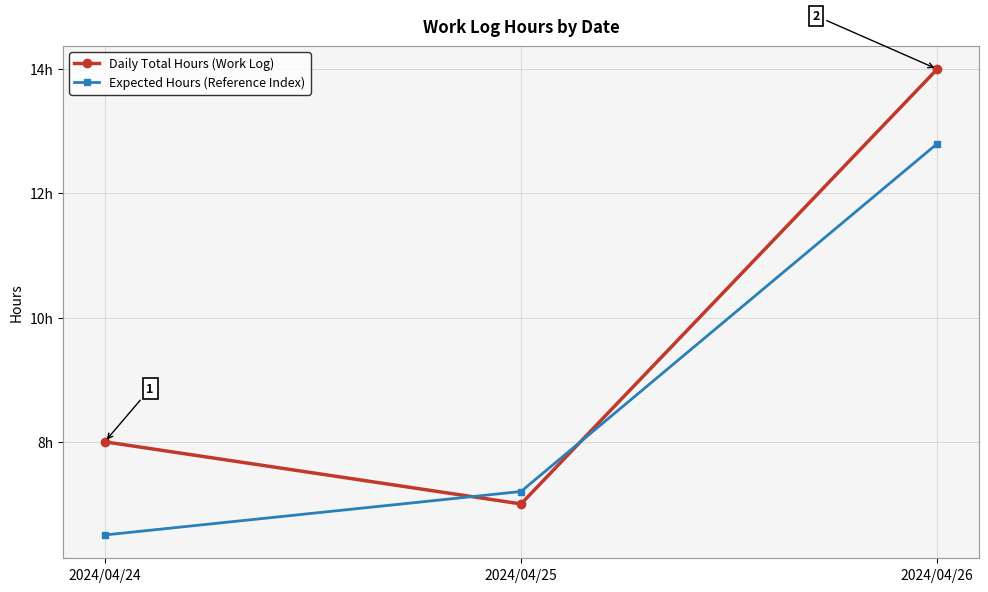

What is the approximate value of Expected Hours (Reference Index) at 2024/04/24?

6.5